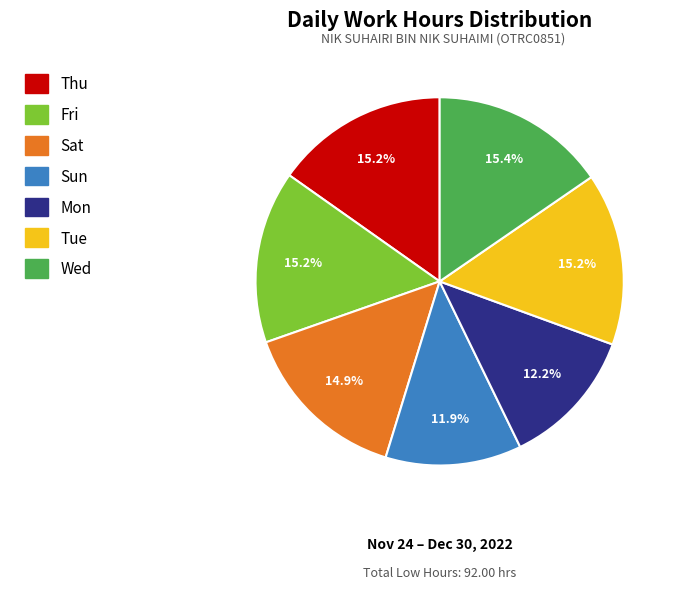

To the nearest percent, what is the combined percentage of Thu and Wed?

31%